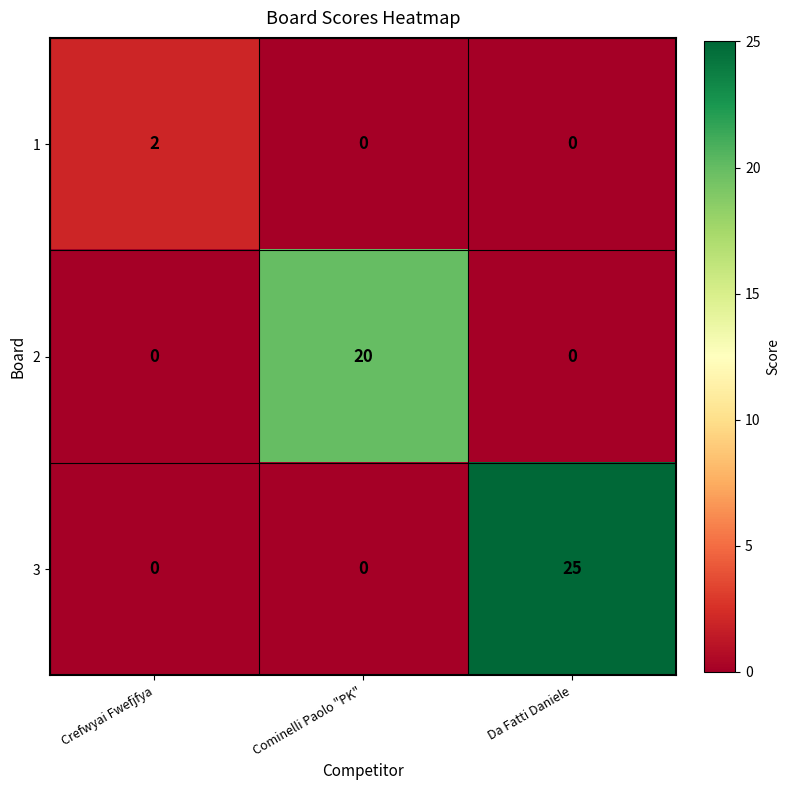

List the series in order of their peak value, highest first.

3, 2, 1